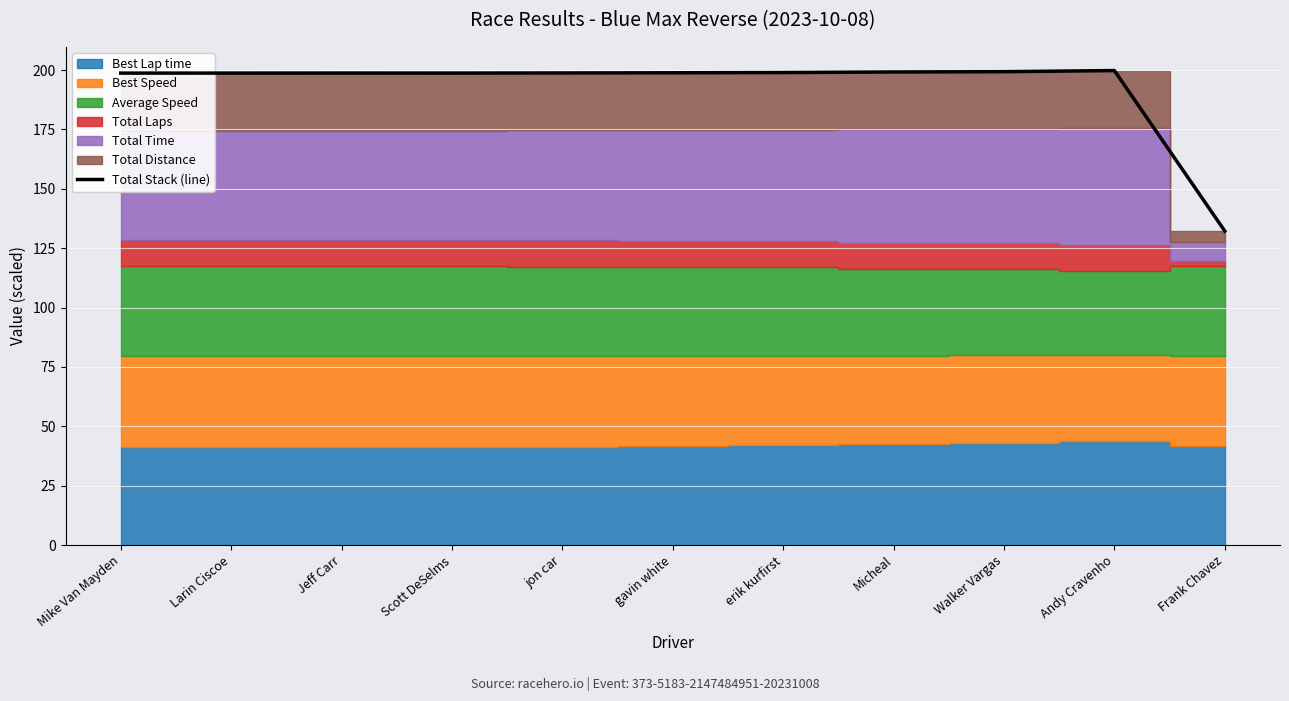

What is the label of the 10th point from the left?

Andy Cravenho